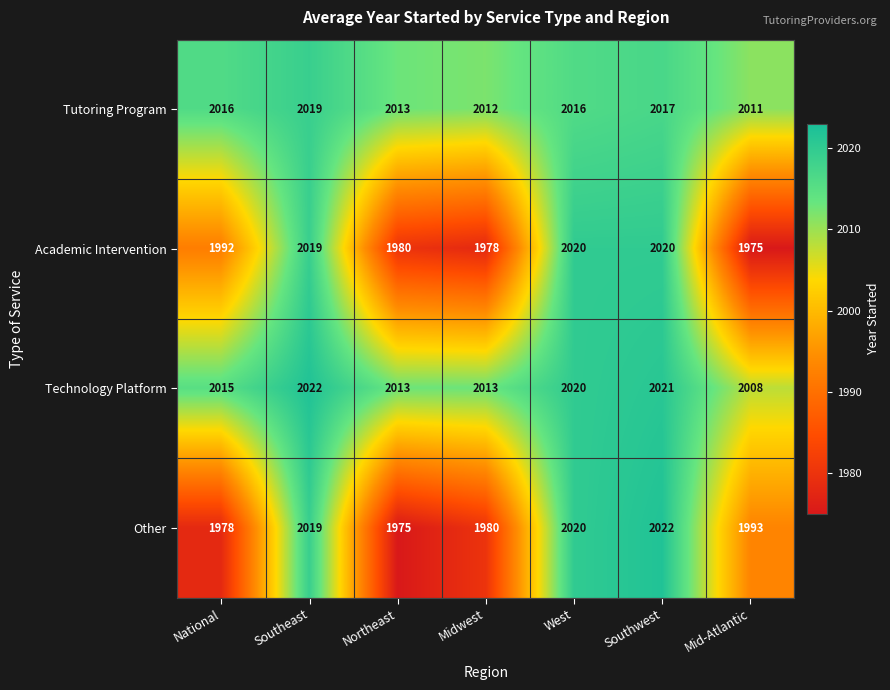

Reading left to right, list all the values displayed in this chart.

Tutoring Program: 2016	2019	2013	2012	2016	2017	2011
Academic Intervention: 1992	2019	1980	1978	2020	2020	1975
Technology Platform: 2015	2022	2013	2013	2020	2021	2008
Other: 1978	2019	1975	1980	2020	2022	1993